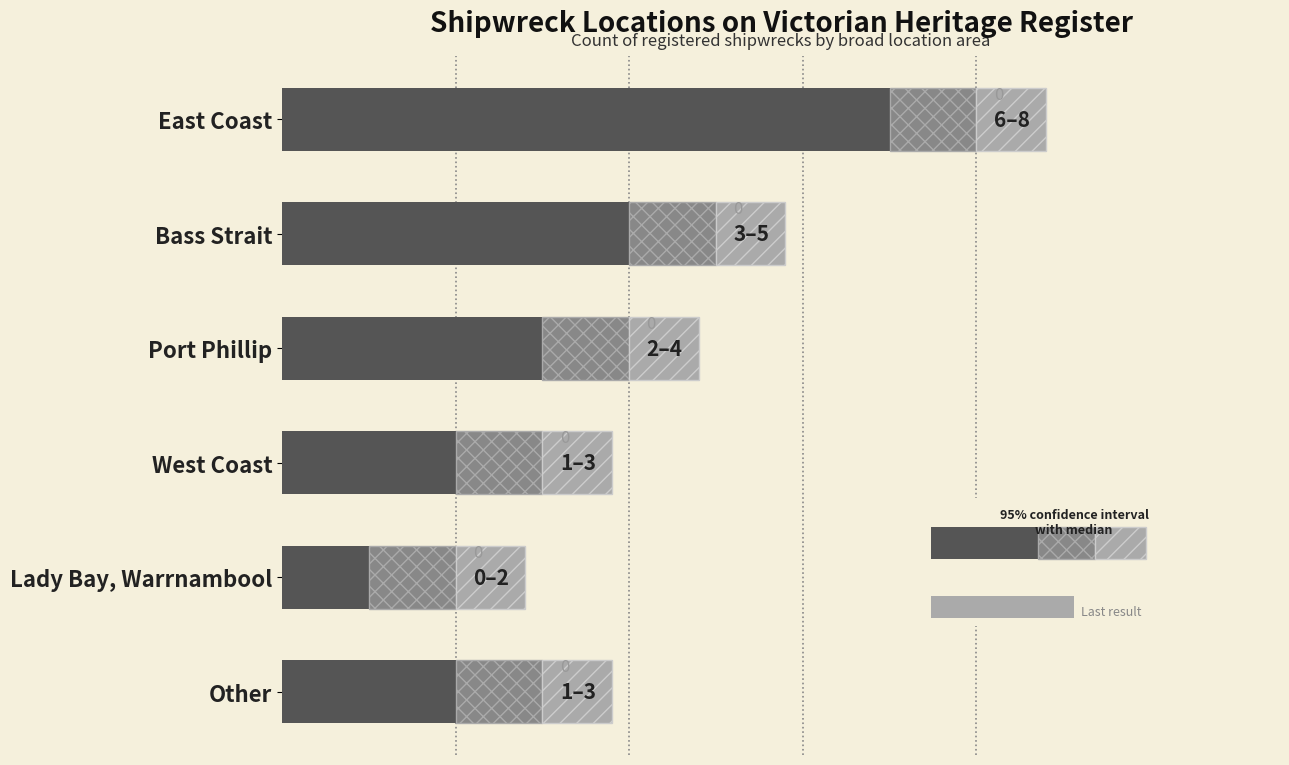

Does the chart contain stacked bars?

No